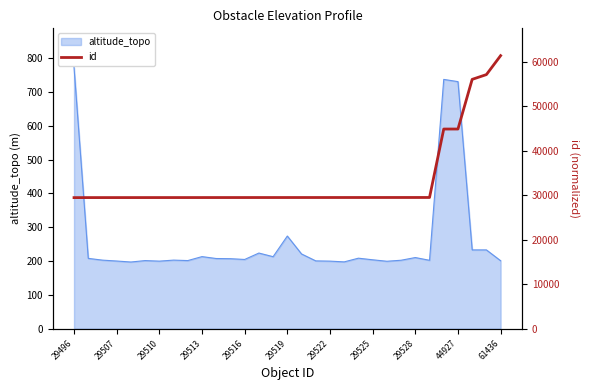

Where is altitude_topo nearest to the value 484?

29519